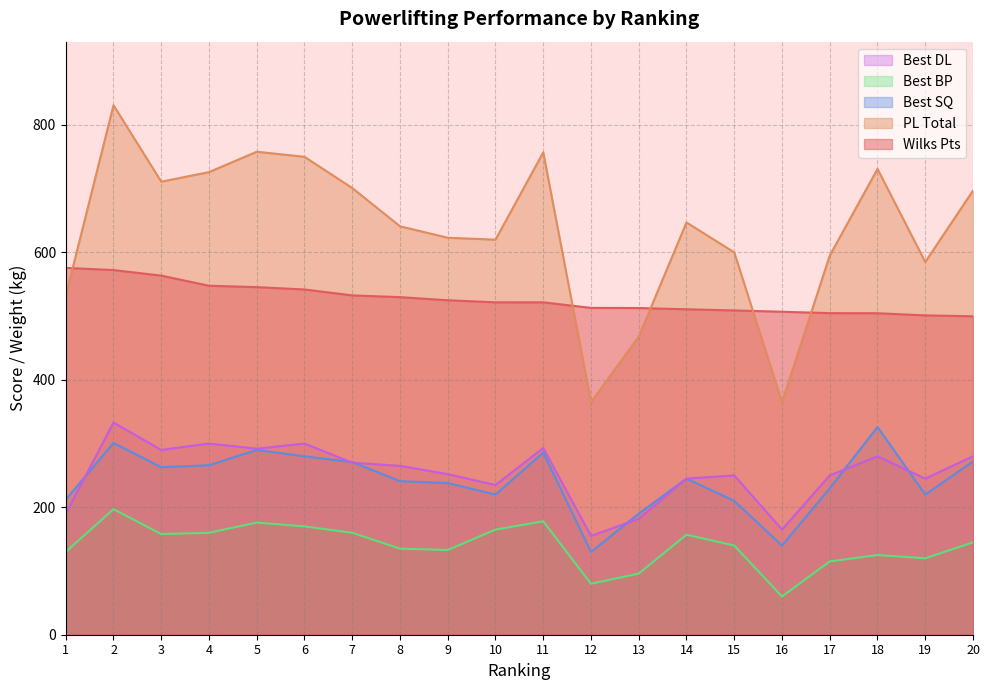

What is the difference between the maximum and second lowest values in the Best DL series?

168.0